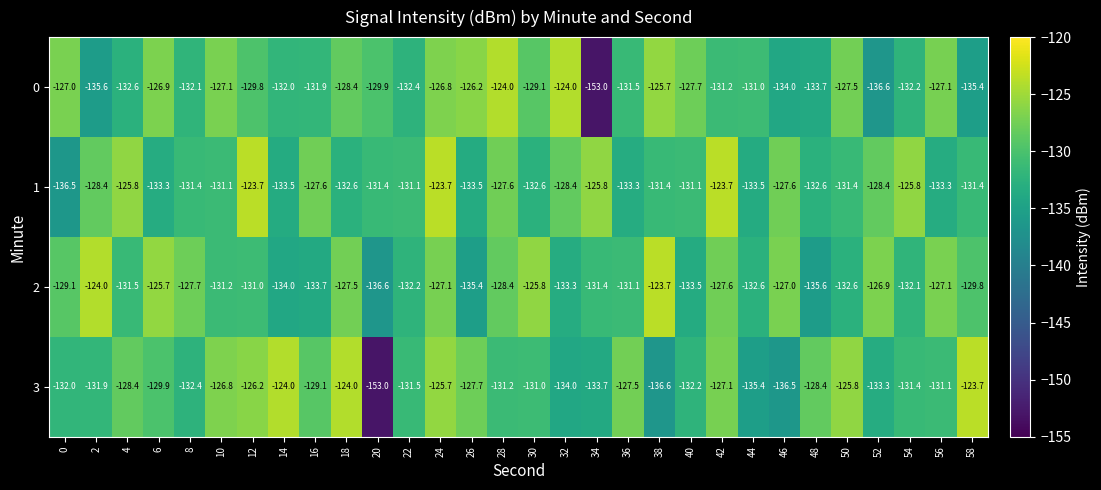

The 0 series shows -127.1 at 56. True or false?

True